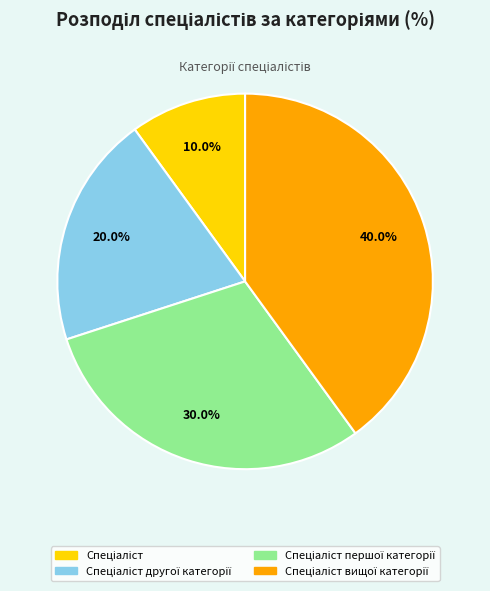

Is there any slice that represents more than half of the pie?

No